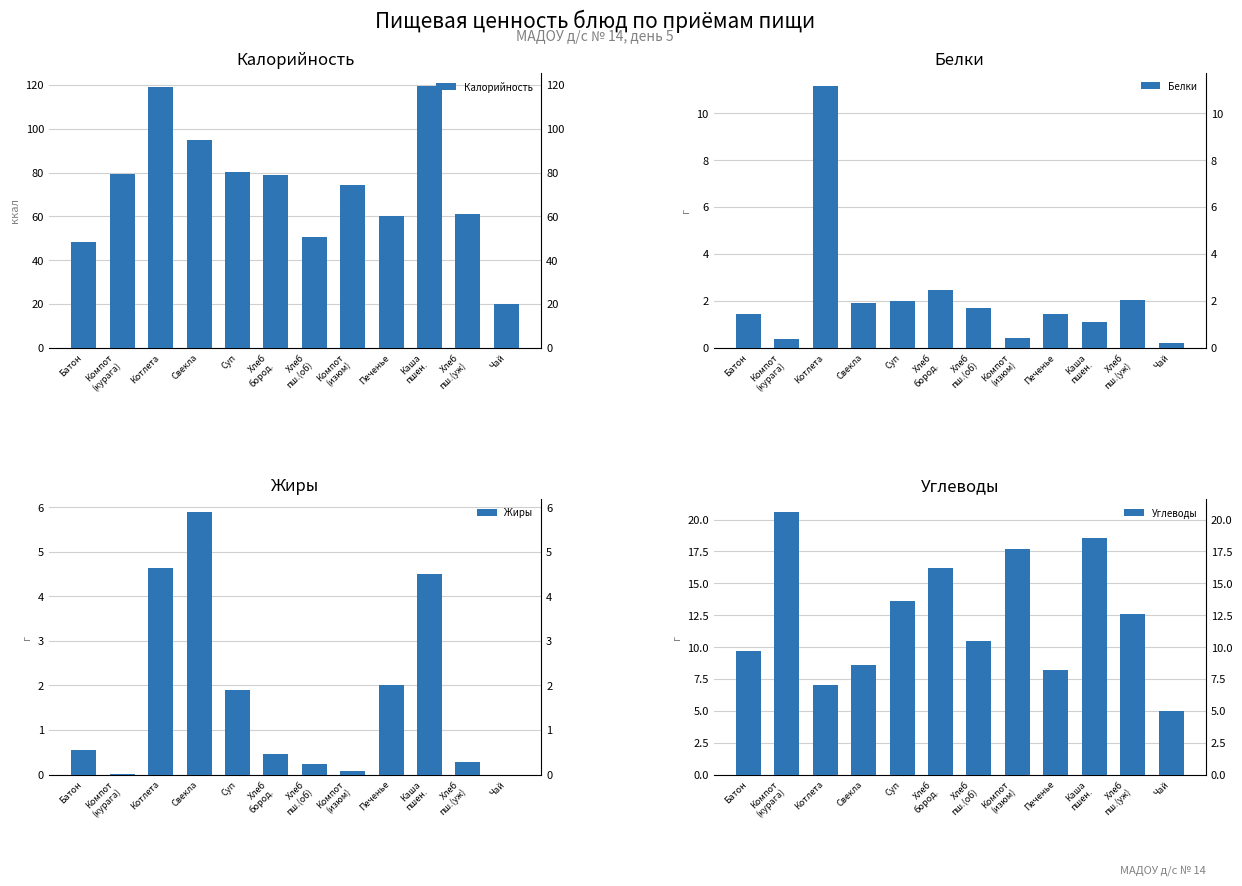

What is the difference between the highest and lowest values at Компот
(курага)?

79.4